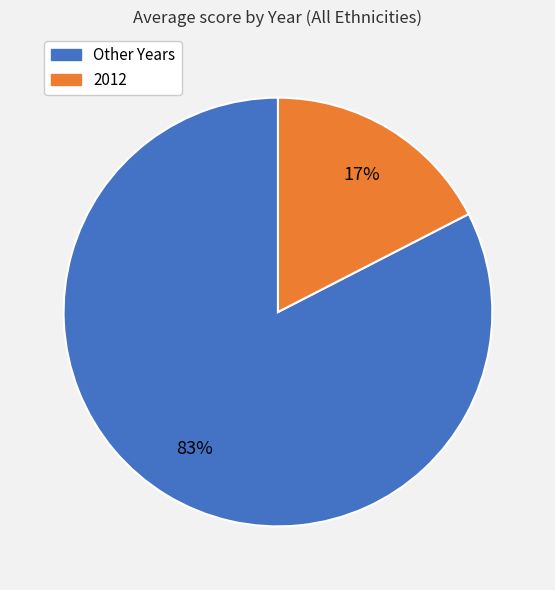

Is there any slice that represents more than half of the pie?

Yes